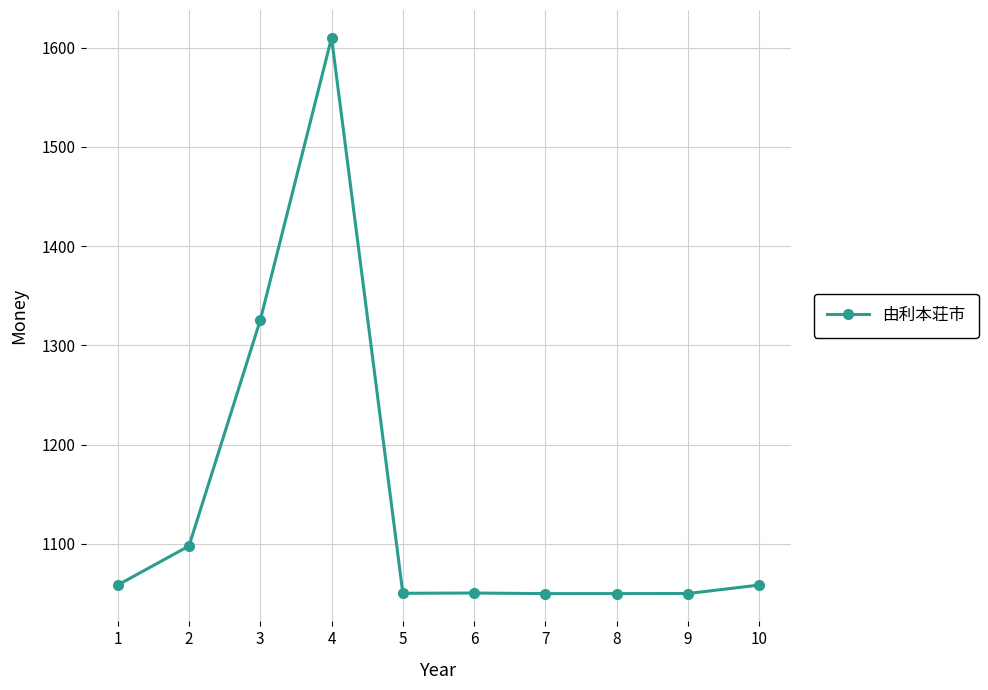

Count the number of data series in this chart.

1